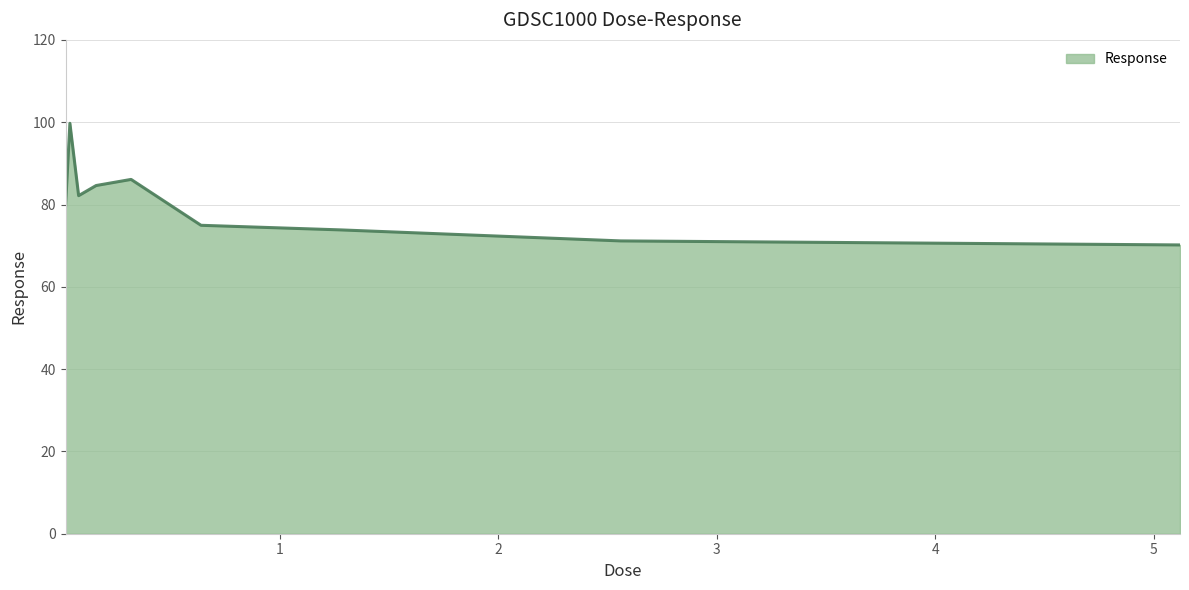

Count the number of values greater than 79.

5